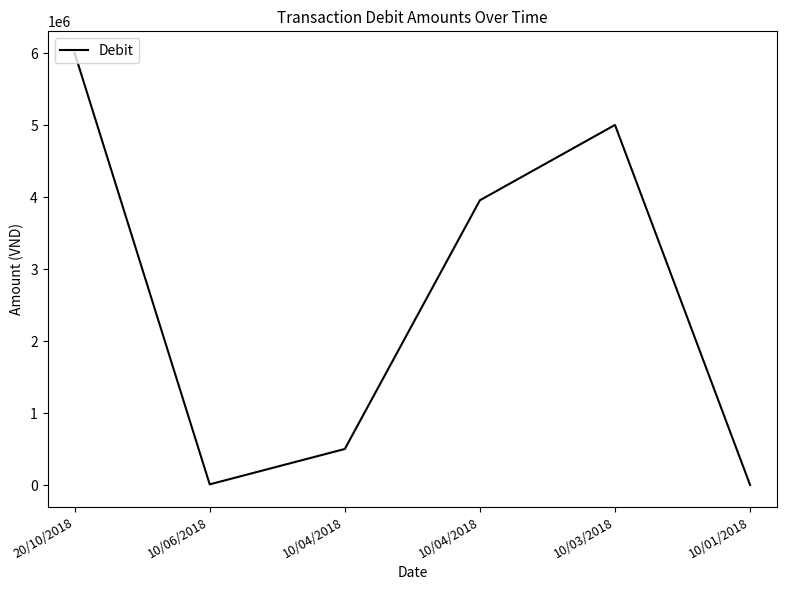

At which label is the value closest to 3002200?

10/04/2018